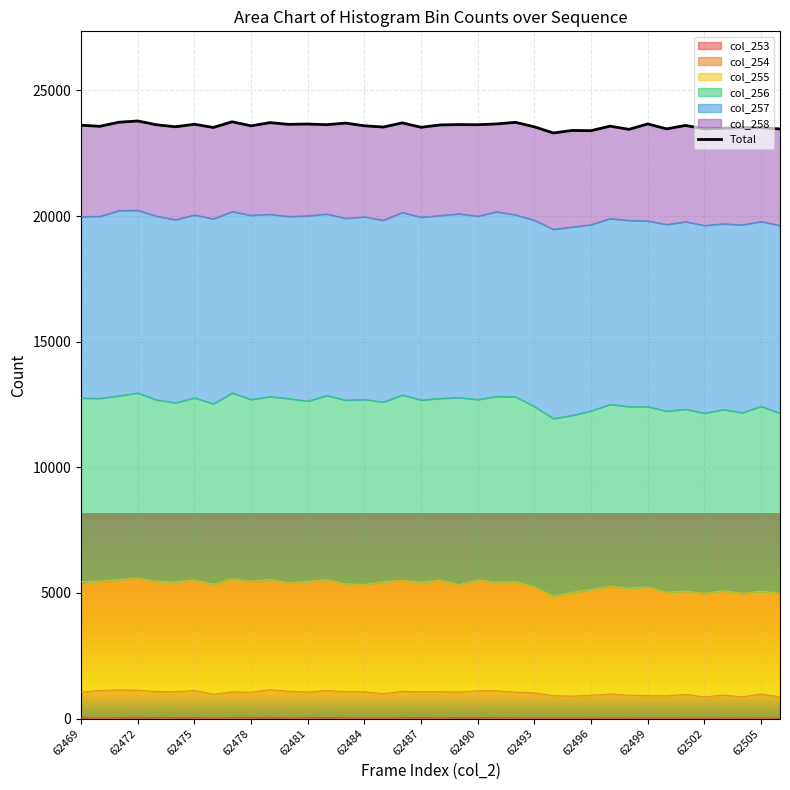

How many values are below 23605?

19